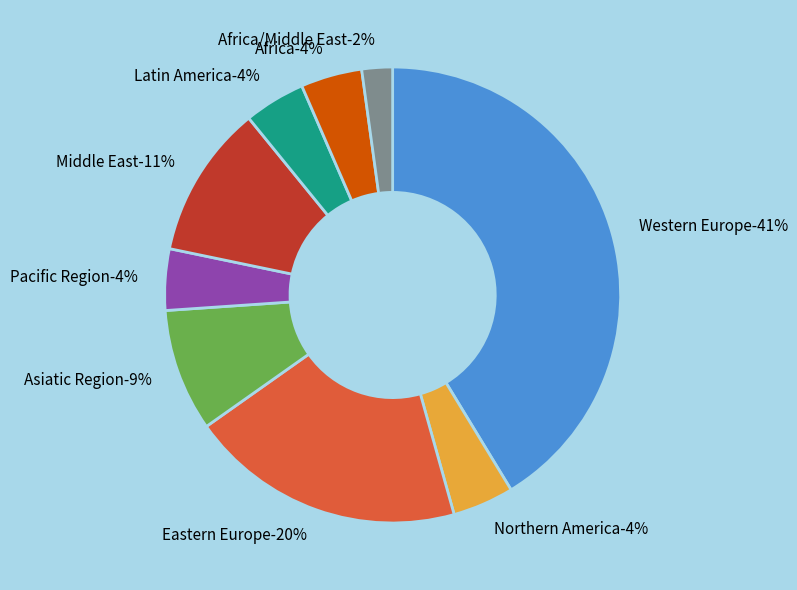

Combined, do Northern America and Asiatic Region account for over 50%?

No